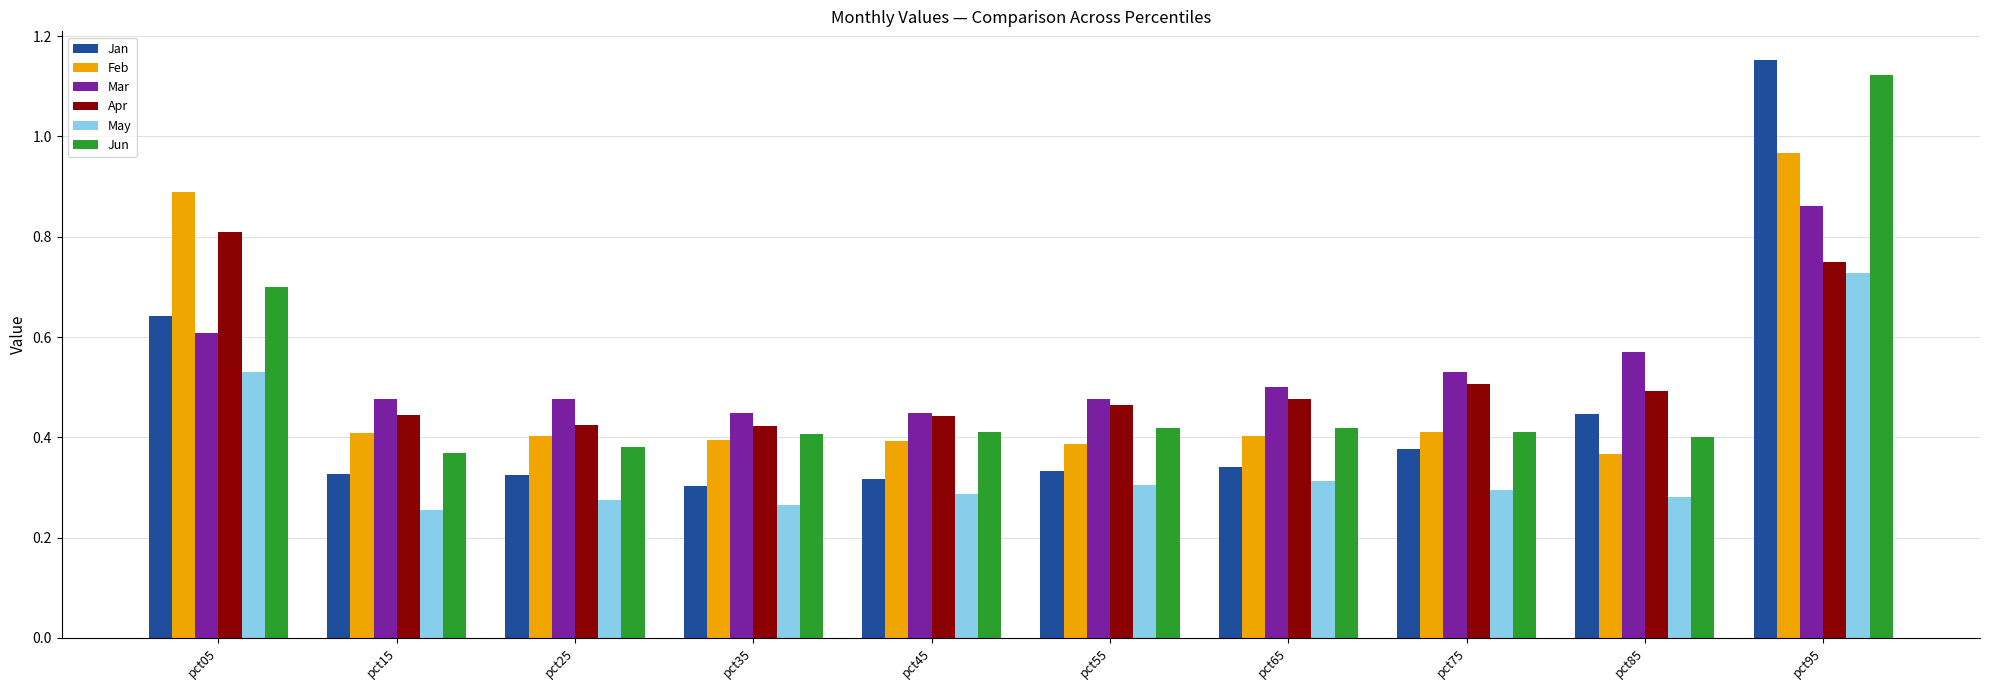

Is the value of Mar at pct95 greater than the value of Jun at pct95?

No